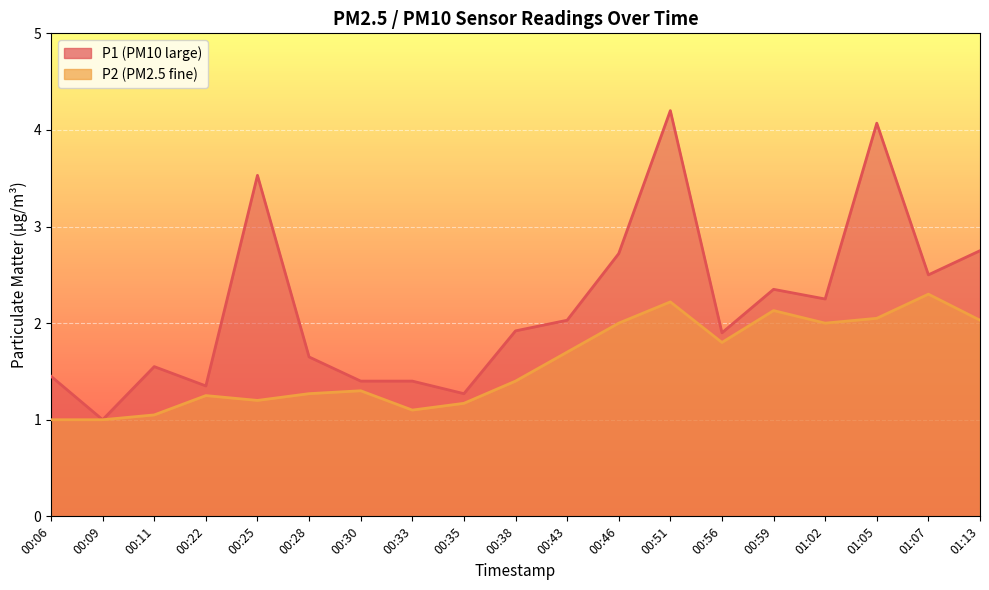

At which category does P1 reach its first local valley?

00:09